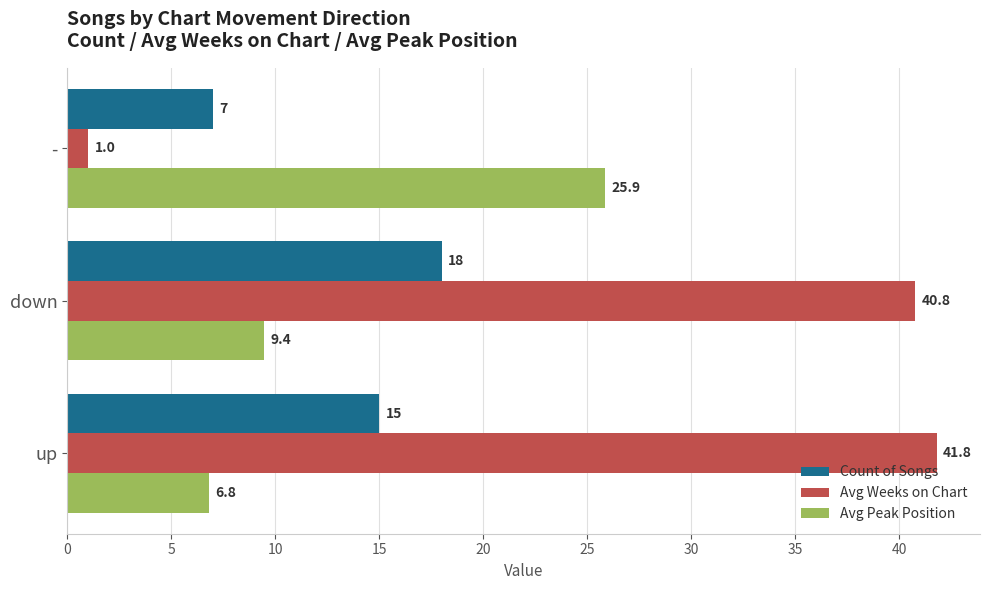

At which category is the sum across all series the highest?

down